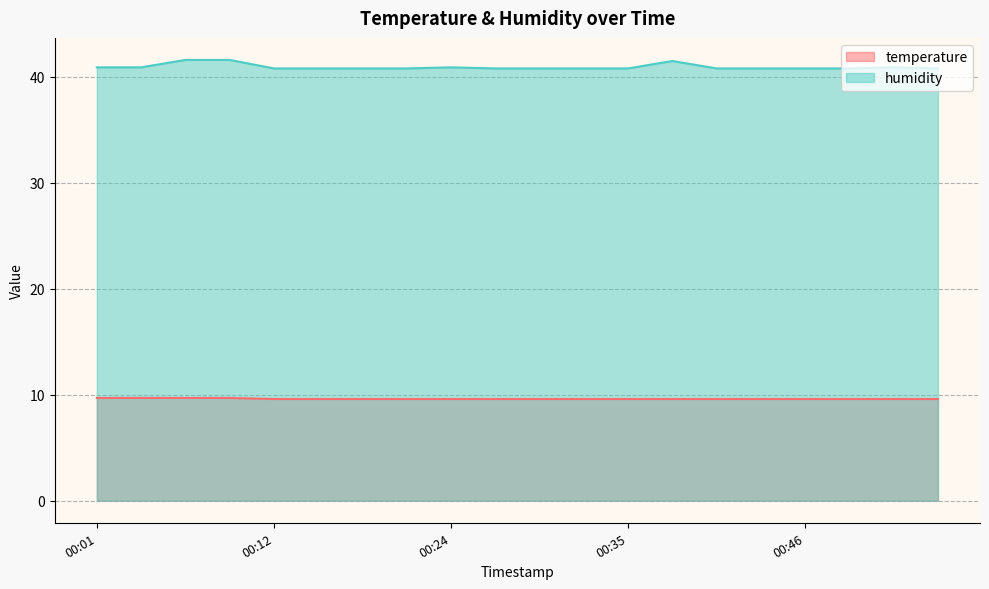

The humidity series shows 57.0 at 00:37. True or false?

False